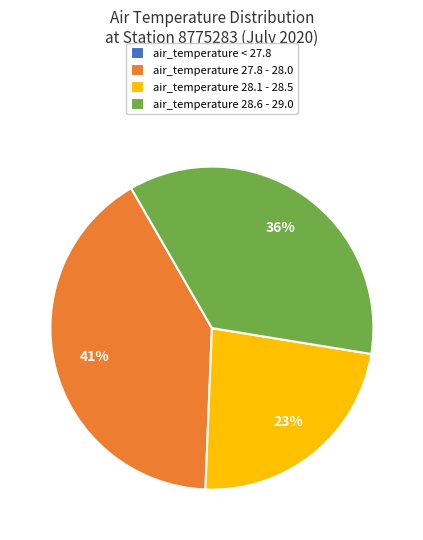

To the nearest percent, what portion does air_temperature 28.6 - 29.0 represent?

36%